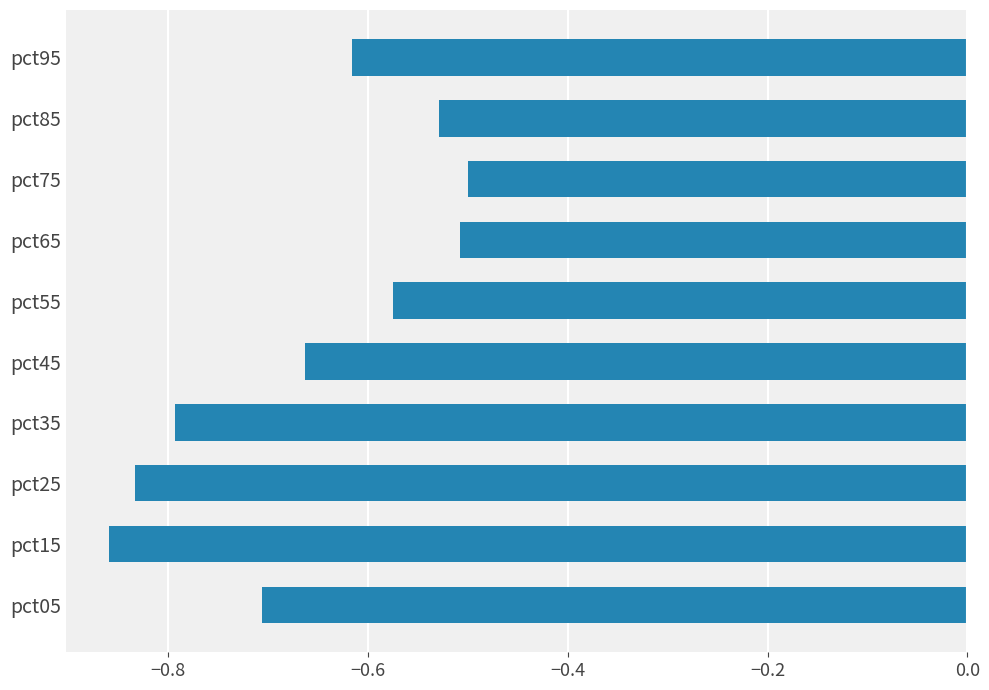

The value at pct35 is -0.8. True or false?

True